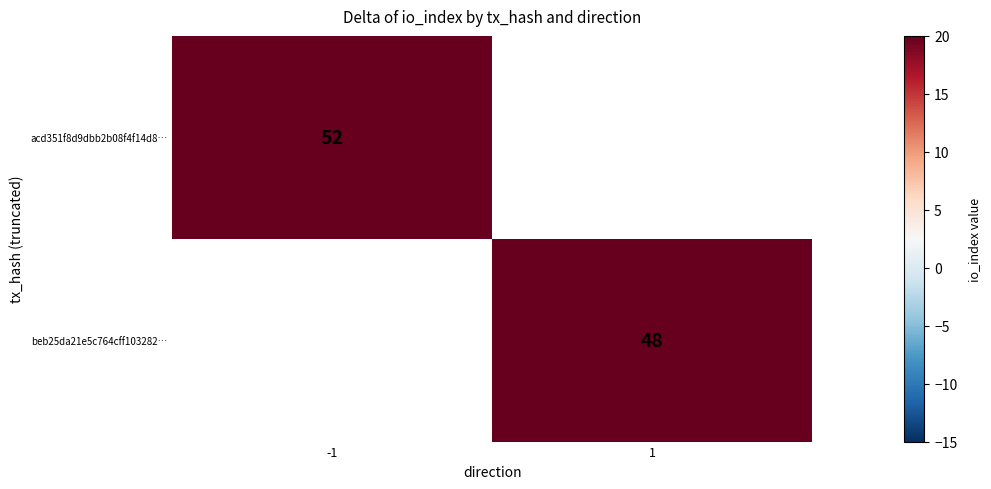

True or false: beb25da21e5c764cff103282… has a value of 48 at 1.

True